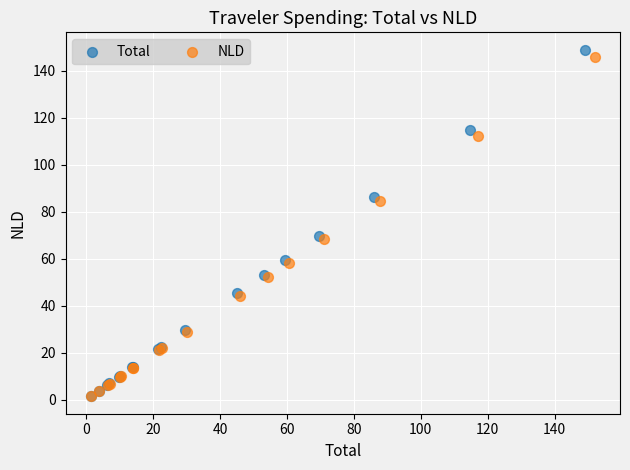

Which series has the widest spread of Y values?

Total